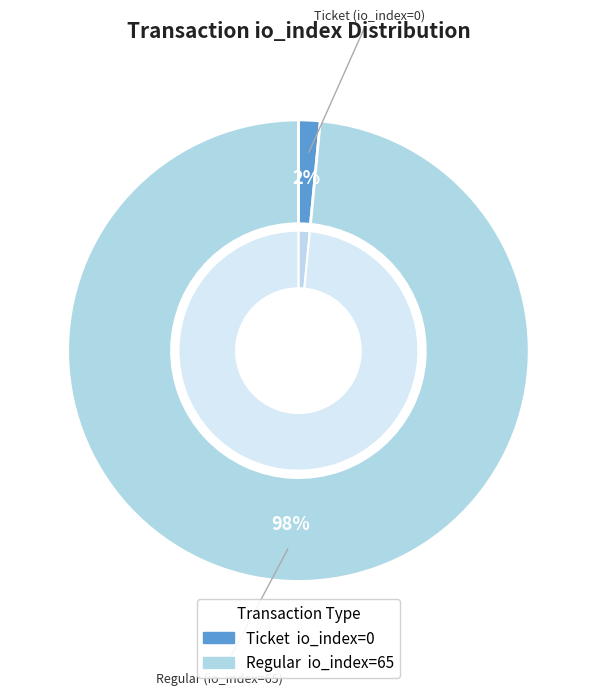

Combined, what portion of the pie is Ticket (io_index=0) and Regular (io_index=65)?

100.0%